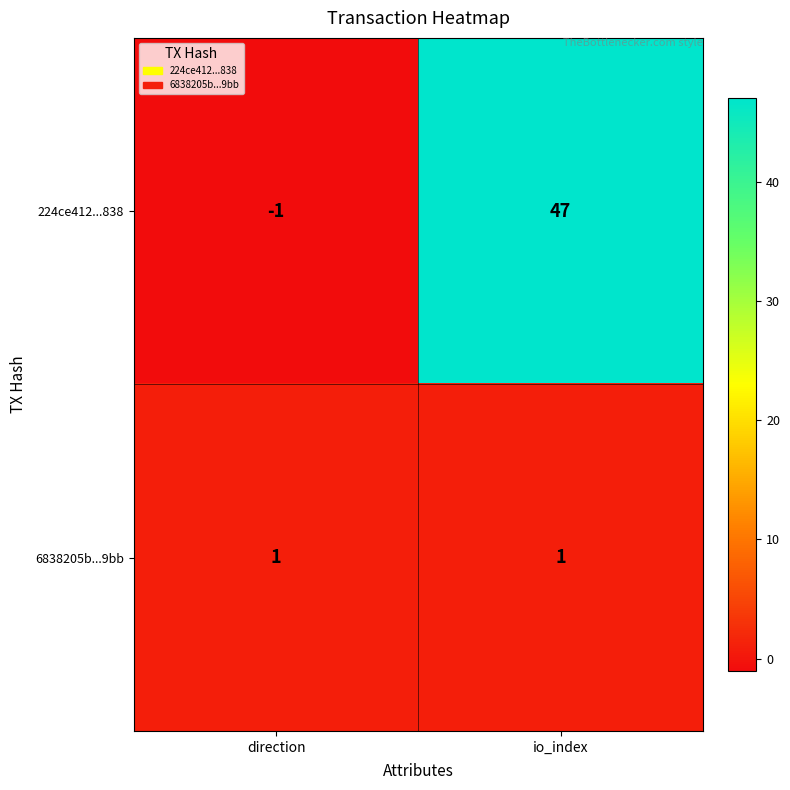

Where is 224ce412...838 nearest to the value 23?

direction